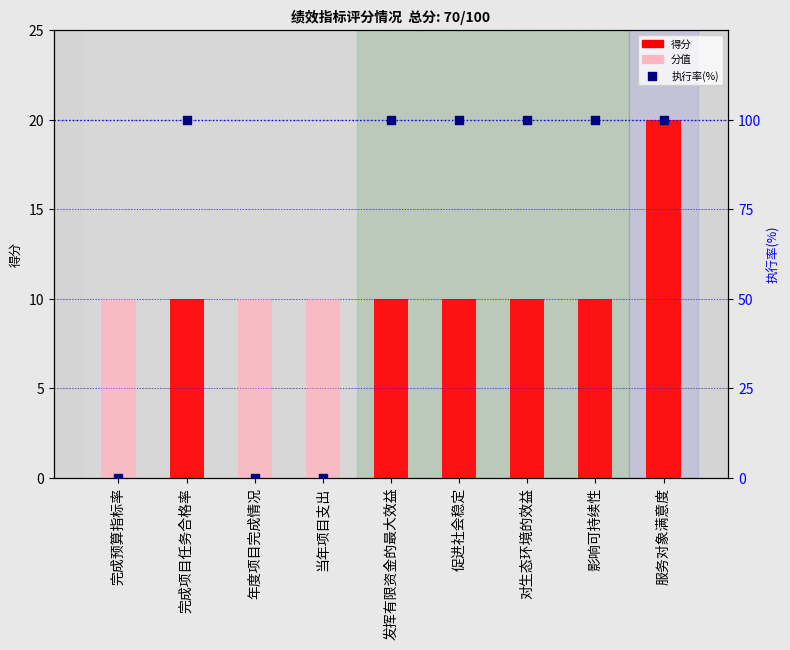

Which series has the largest total across all categories?

执行率(%)